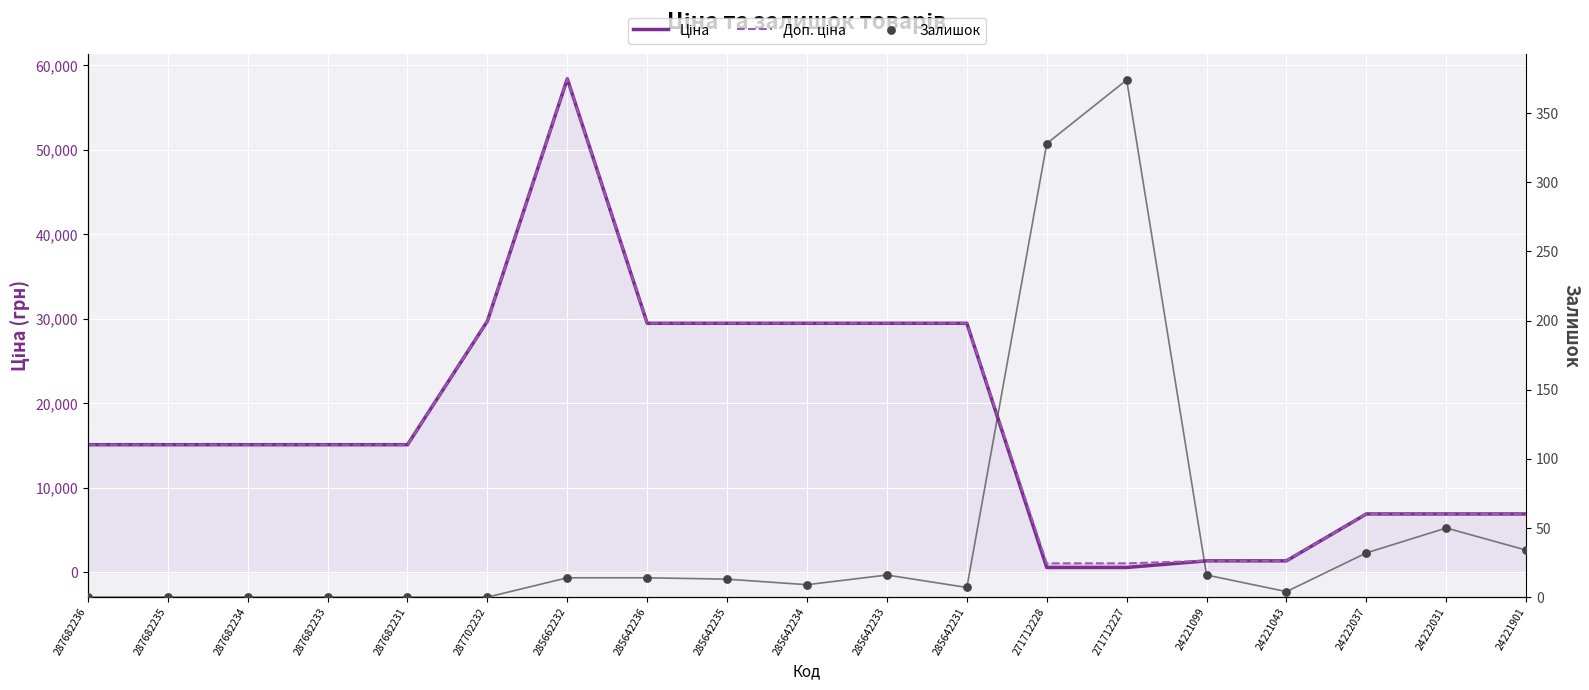

Which series has the largest total across all categories?

Доп. ціна